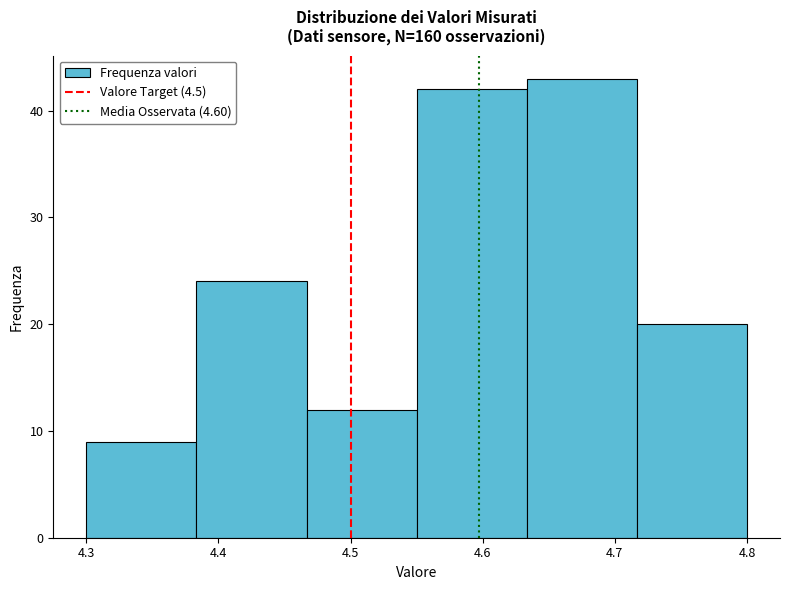

Reading left to right, list every bar in this chart as the range it spans on the x-axis followed by its height. Neither the bar edges nor the heights are printed on the chart, so give them approximately, as read against the axes.

4.30 to 4.38: 9
4.38 to 4.47: 24
4.47 to 4.55: 12
4.55 to 4.63: 42
4.63 to 4.72: 43
4.72 to 4.80: 20